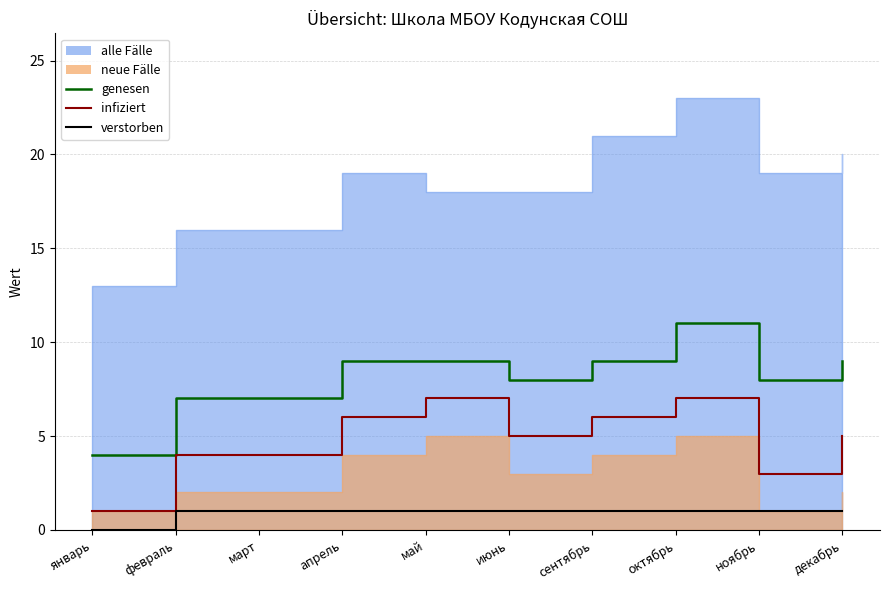

Reading right to left, extract all data points from this chart.

genesen: 9	8	11	9	8	9	9	7	7	4
infiziert: 5	3	7	6	5	7	6	4	4	1
verstorben: 1	1	1	1	1	1	1	1	1	0